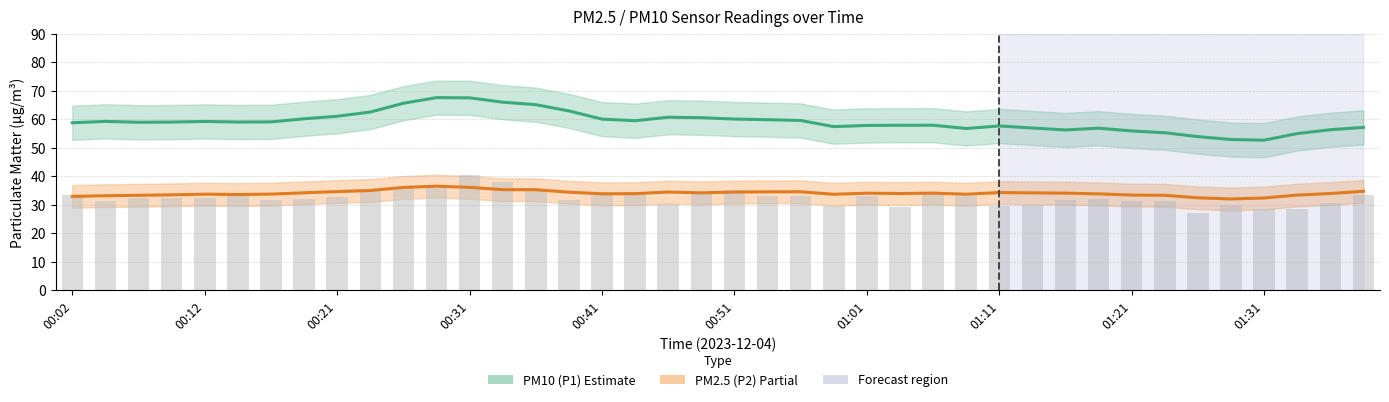

Which series has the largest total across all categories?

PM10 (P1)